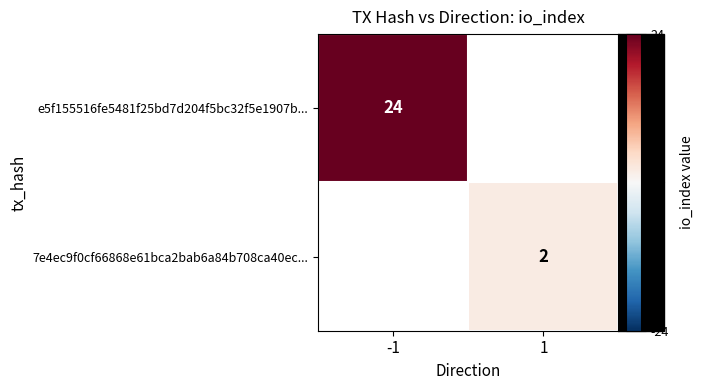

The e5f155516fe5481f25bd7d204f5bc32f5e1907b... series shows 37.1 at -1. True or false?

False